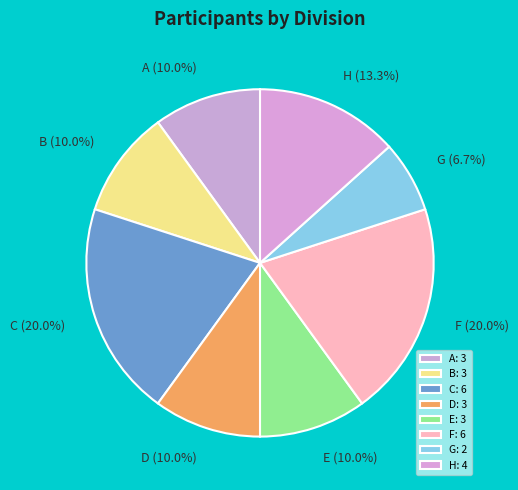

To the nearest percent, what is the difference between the largest and smallest slice percentages?

13%